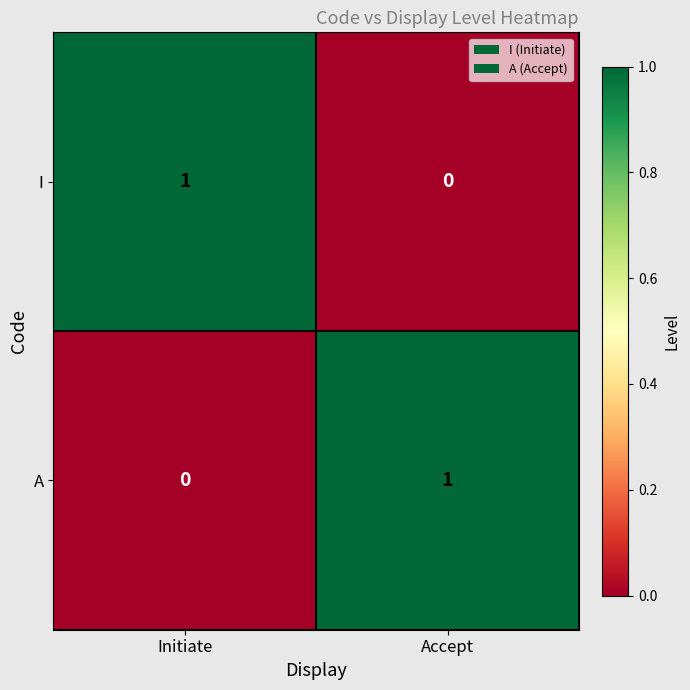

The I series shows 0 at Accept. True or false?

True